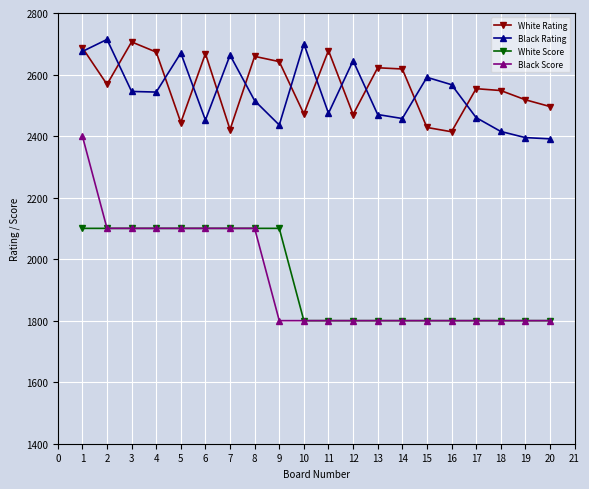

Where does the Black Rating series first go above 2543?

1